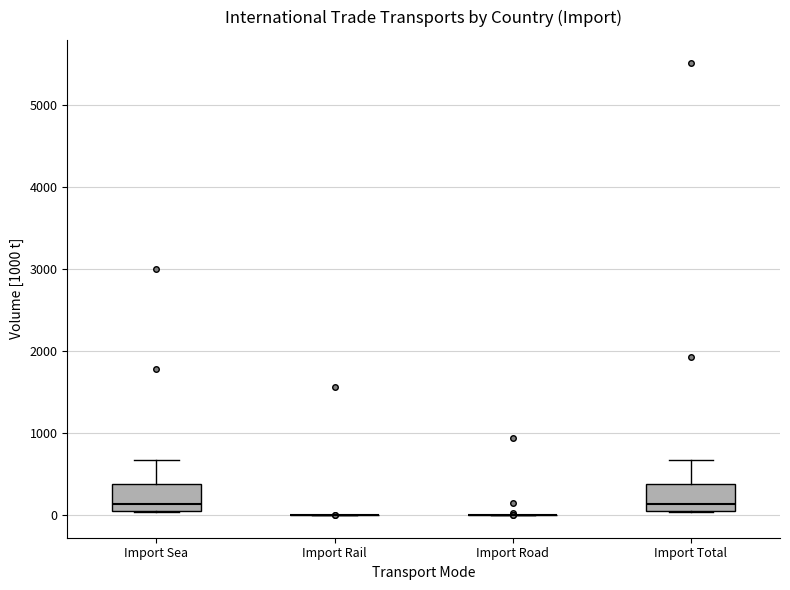

Where is the upper edge of the box for Import Total on the y-axis? The values are not printed on the chart, so give them approximately, as read against the axis.

400